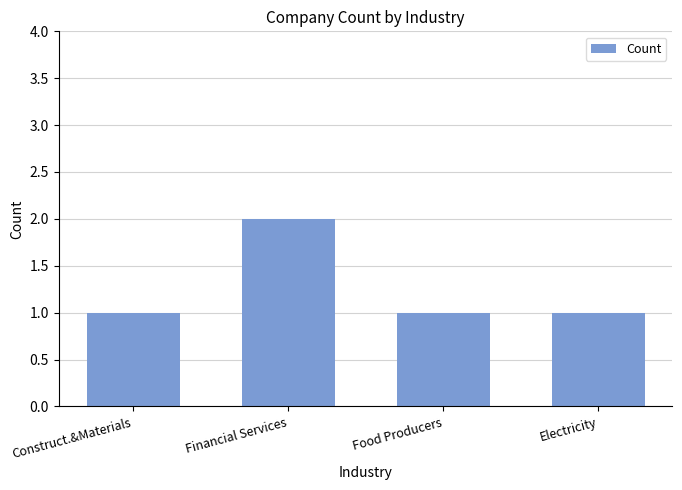

What is the label of the 2nd bar from the right?

Food Producers